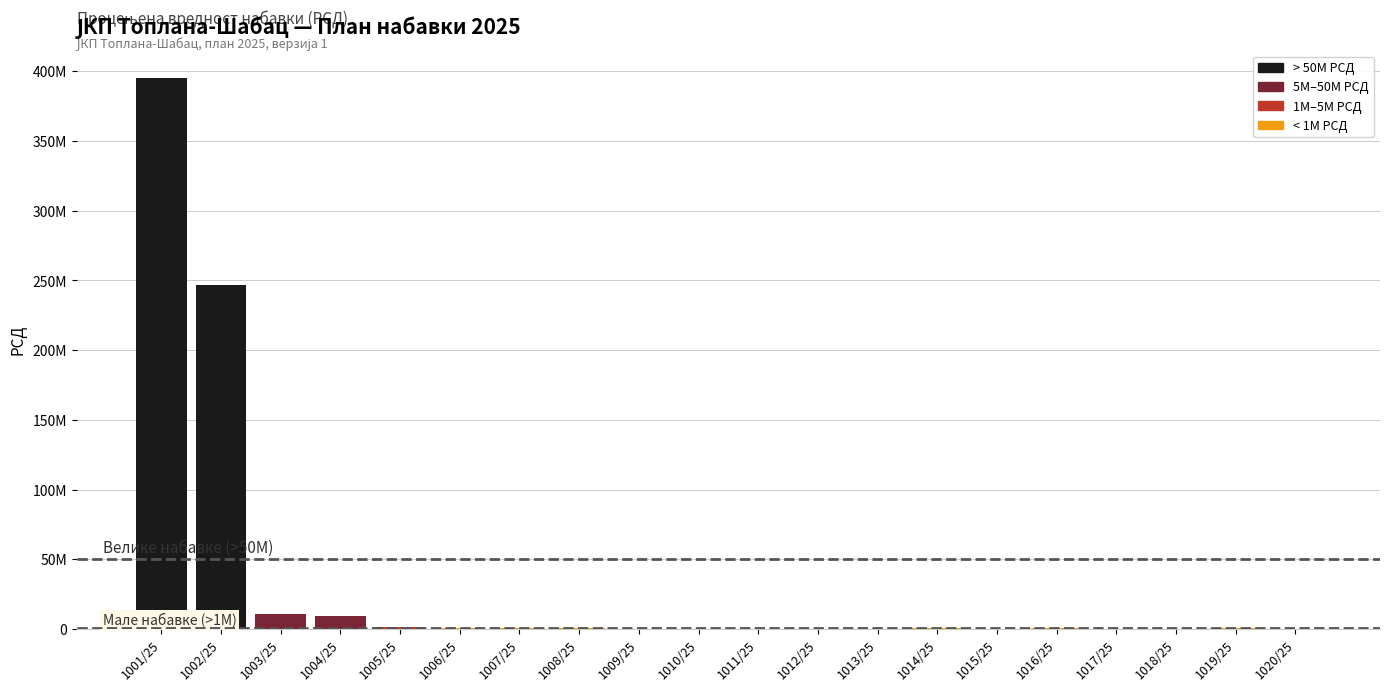

What is the approximate value at 1009/25?

200000